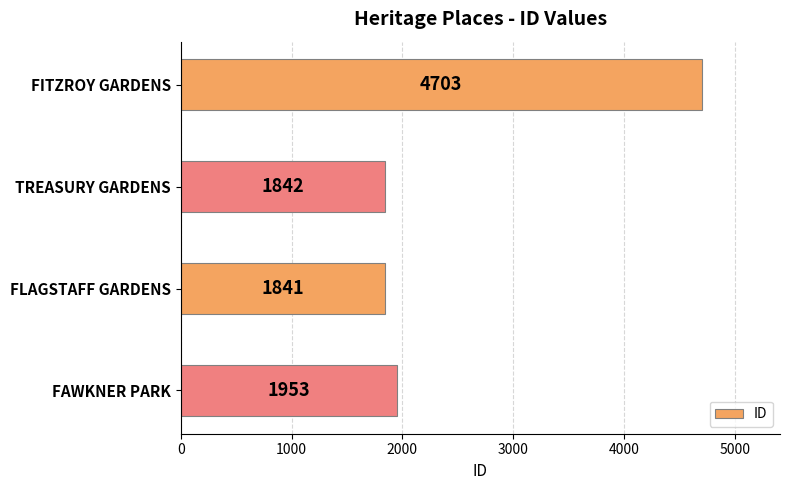

List the labels in order of value, smallest first.

FLAGSTAFF GARDENS, TREASURY GARDENS, FAWKNER PARK, FITZROY GARDENS